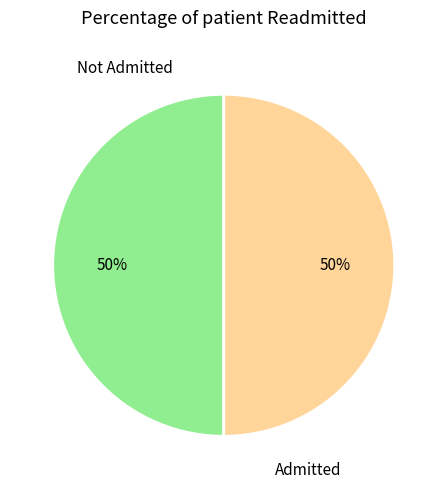

Approximately how many times larger is the value at Admitted compared to Not Admitted?

1.0